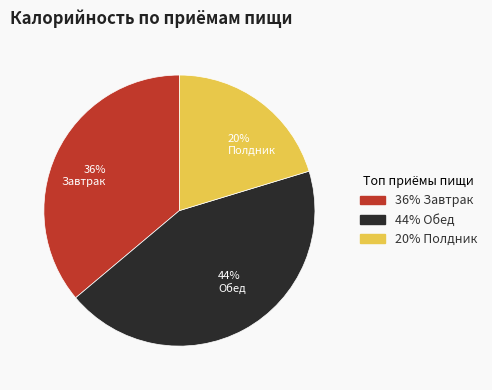

Does 44% Обед account for over 50% of the chart?

No